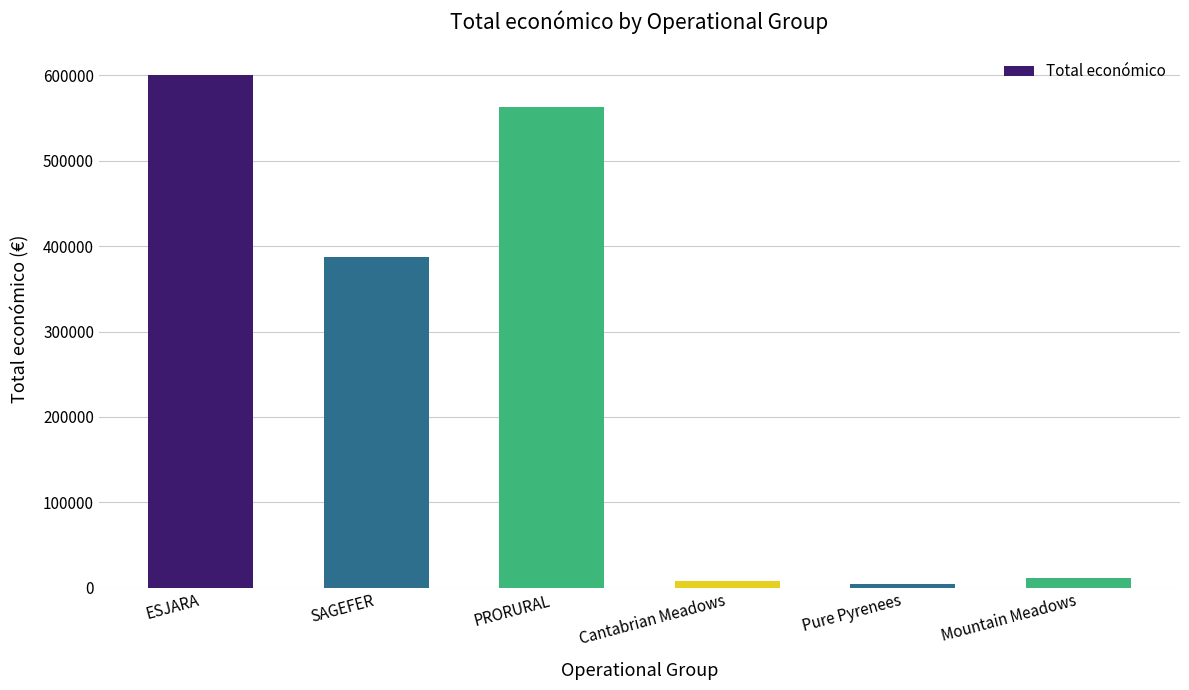

What is the greatest value displayed?

599820